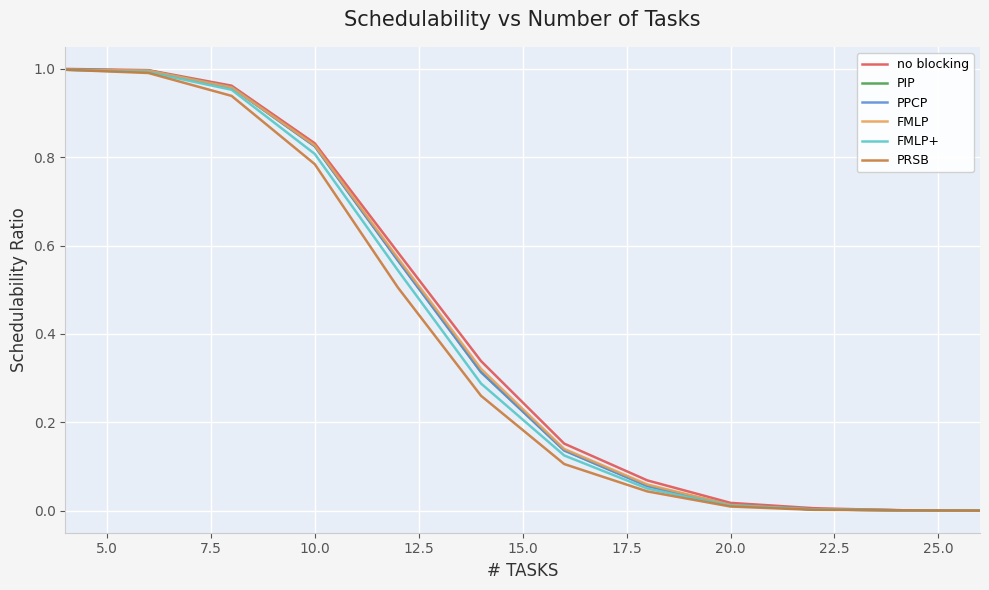

Count the number of data series in this chart.

6